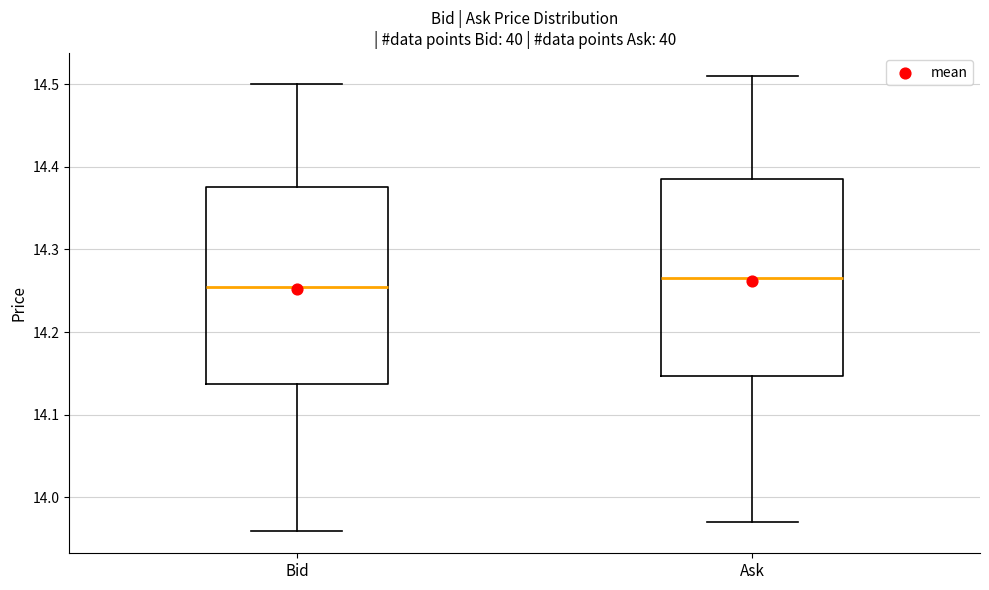

Reading left to right, transcribe this box plot: for each box, give where its median line is, the range the box spans, and where its two whiskers end, as read against the y-axis. The values are not printed on the chart, so give them approximately, as read against the axis.

Bid: median 14.26, box 14.14 to 14.38, whiskers 13.96 to 14.50
Ask: median 14.27, box 14.15 to 14.39, whiskers 13.97 to 14.51